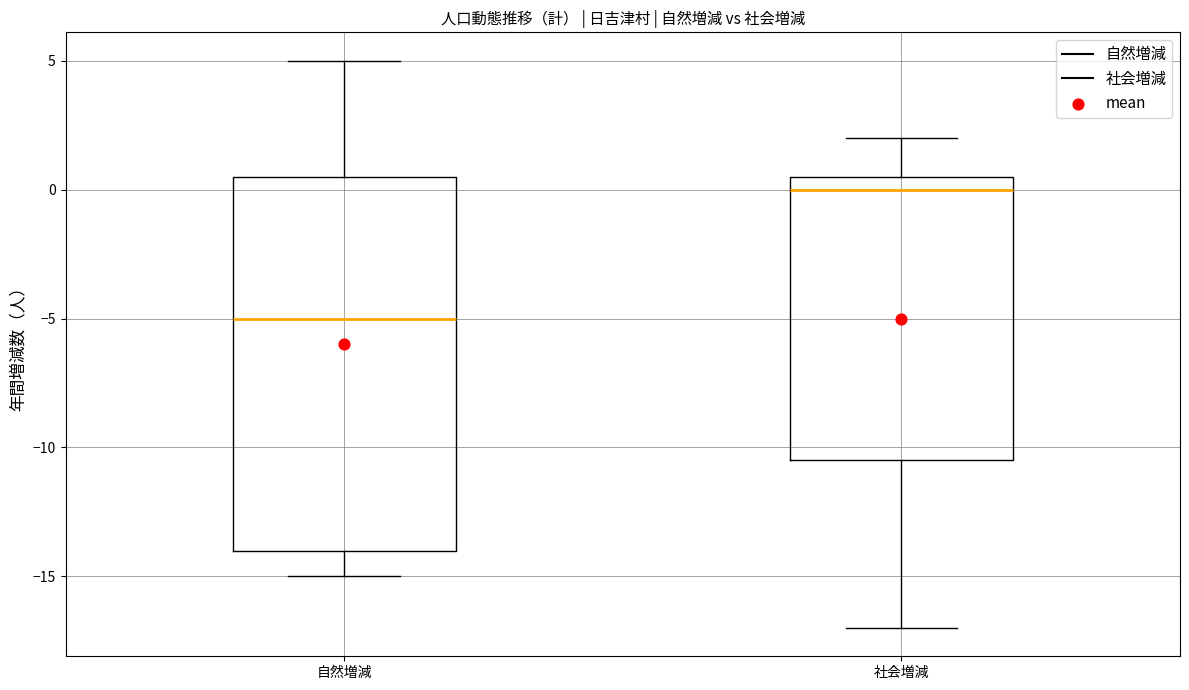

Reading left to right, read every box against the y-axis: the position of its median line, the range the box covers, and the ends of its whiskers. The values are not printed on the chart, so give them approximately, as read against the axis.

自然増減: median -5.0, box -14.0 to 0.5, whiskers -15.0 to 5.0
社会増減: median 0.0, box -10.5 to 0.5, whiskers -17.0 to 2.0